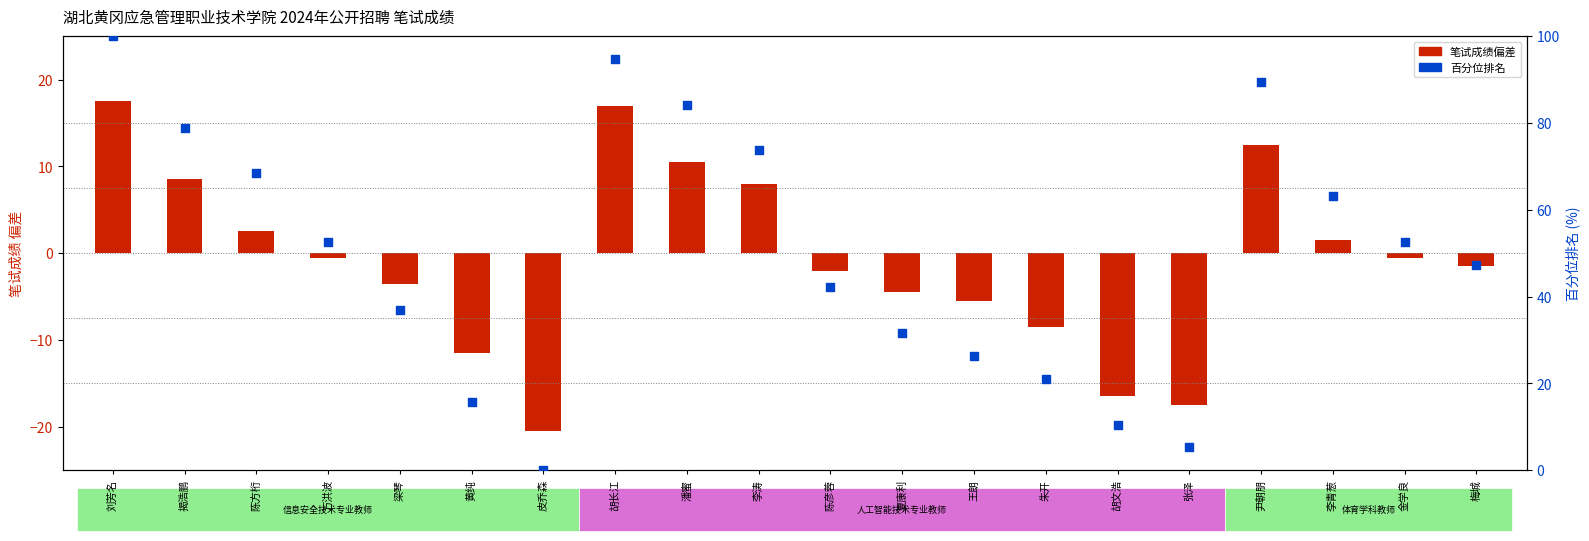

What is the change in value from 胡长江 to 梅城?

-47.4